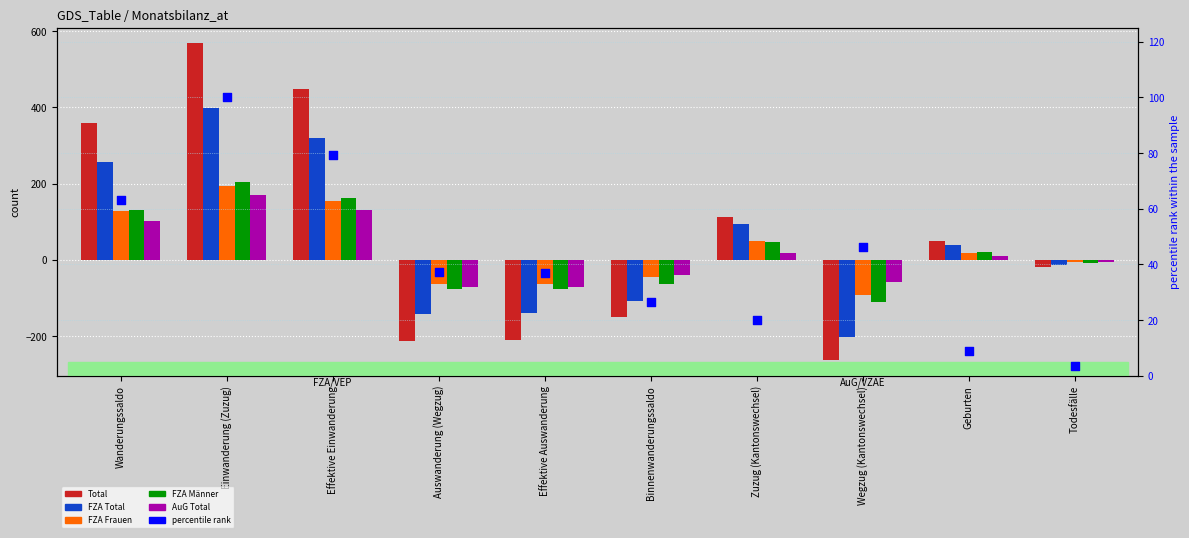

Which series reaches the minimum Y coordinate?

Total